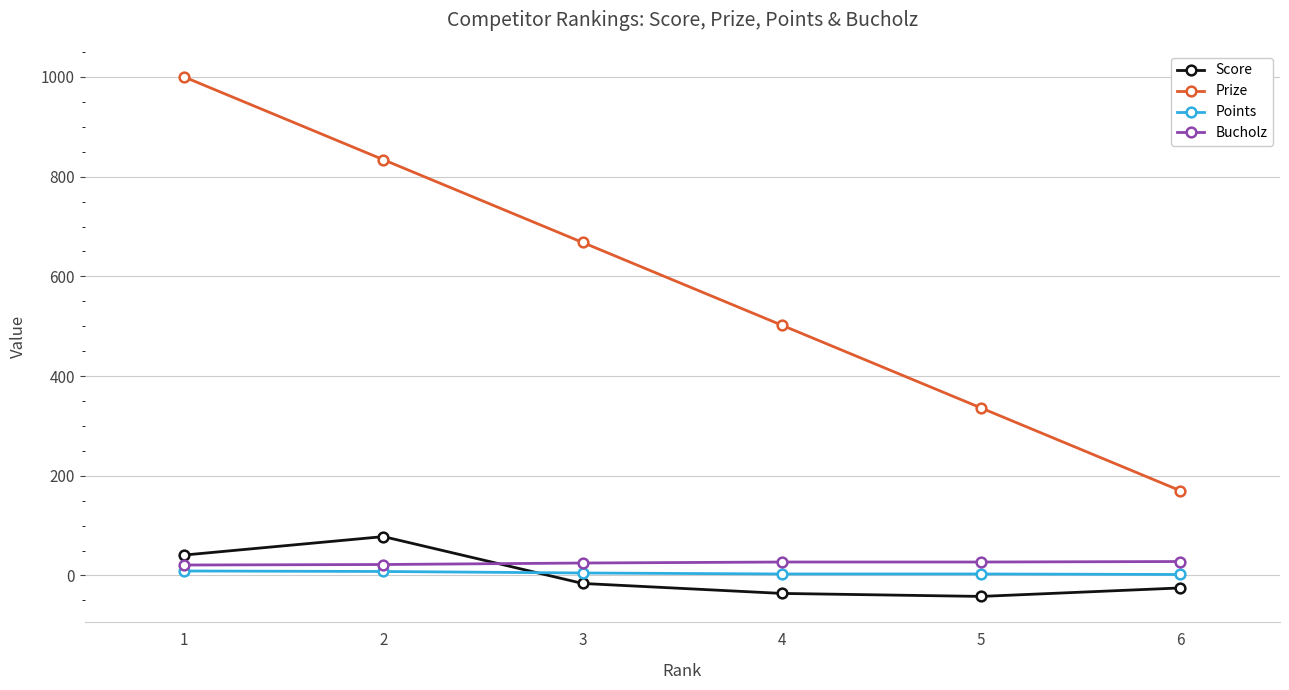

At 6, list the series in order from largest to smallest.

Prize, Bucholz, Points, Score